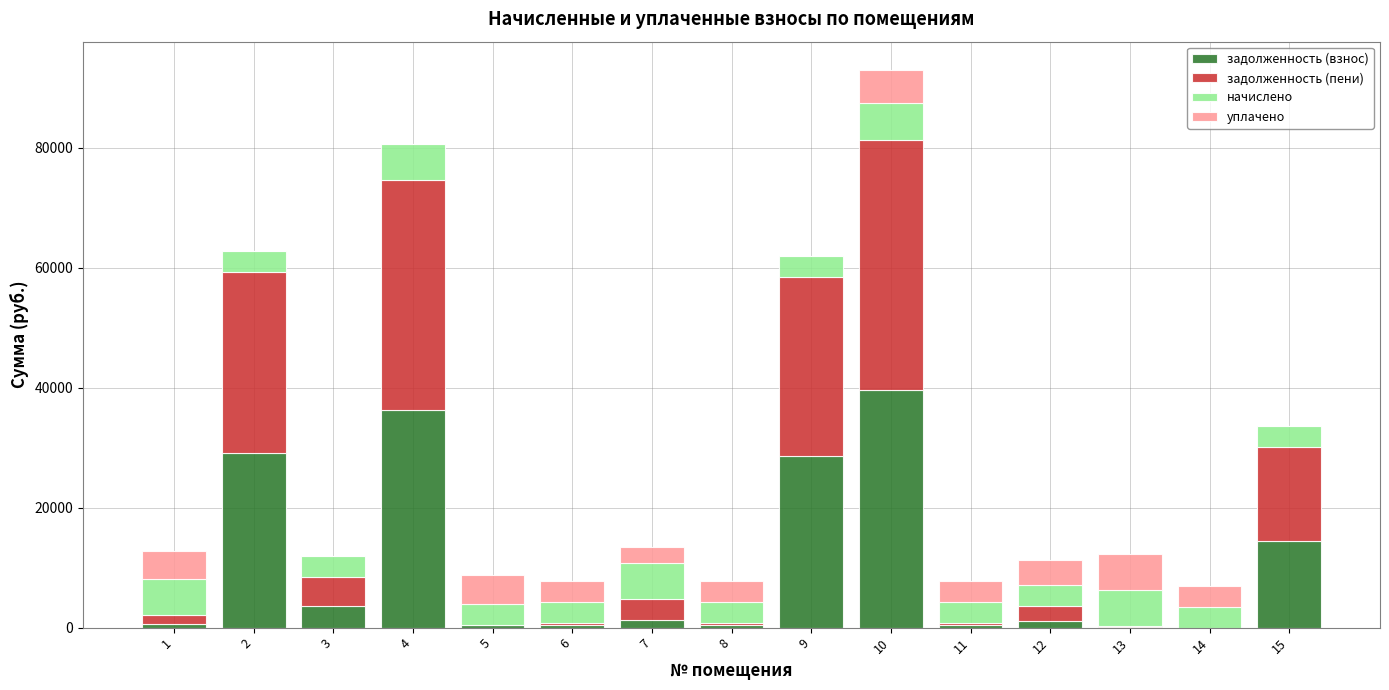

At which category is the sum across all series the highest?

10